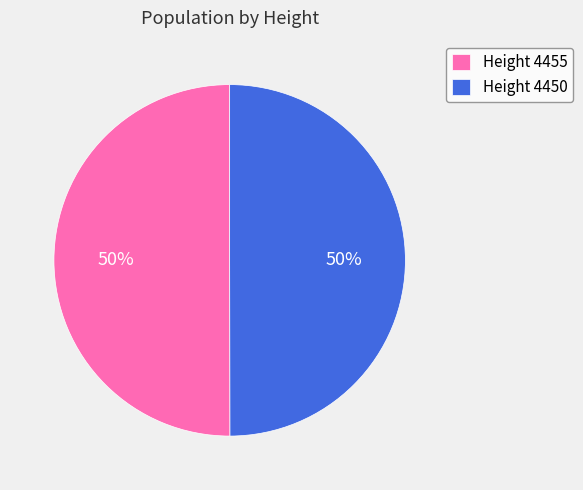

What percentage is the Height 4450 slice, to the nearest percent?

50%